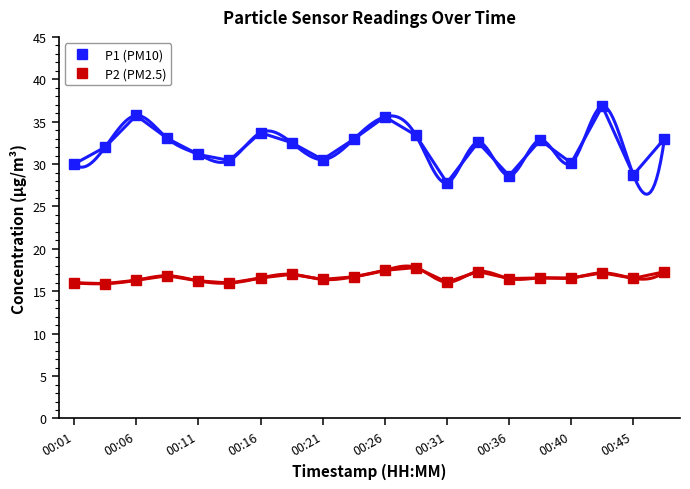

True or false: P1 (PM10) has more than 1 points higher than both neighbors.

True